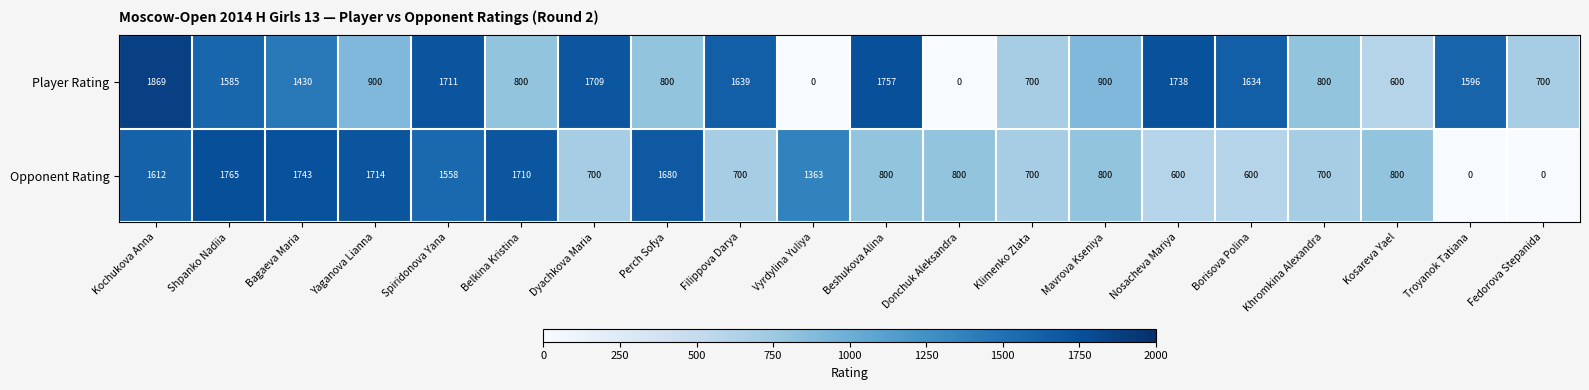

How many series are shown in this chart?

2